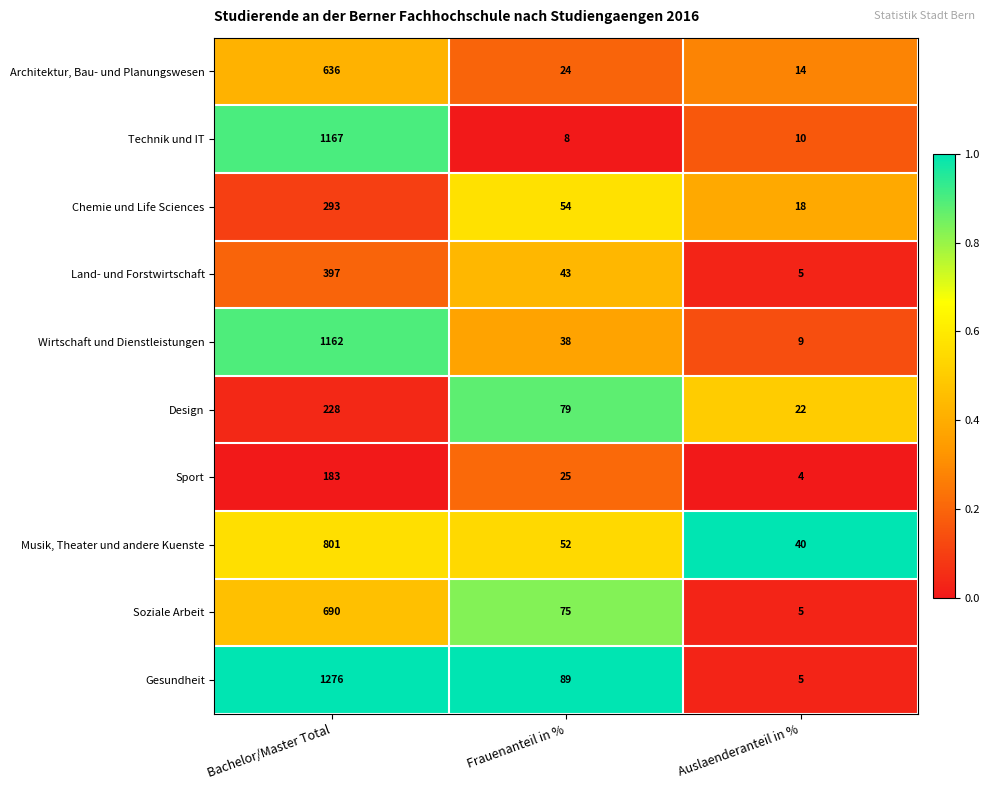

Which label corresponds to the largest value in the chart?

Bachelor/Master Total